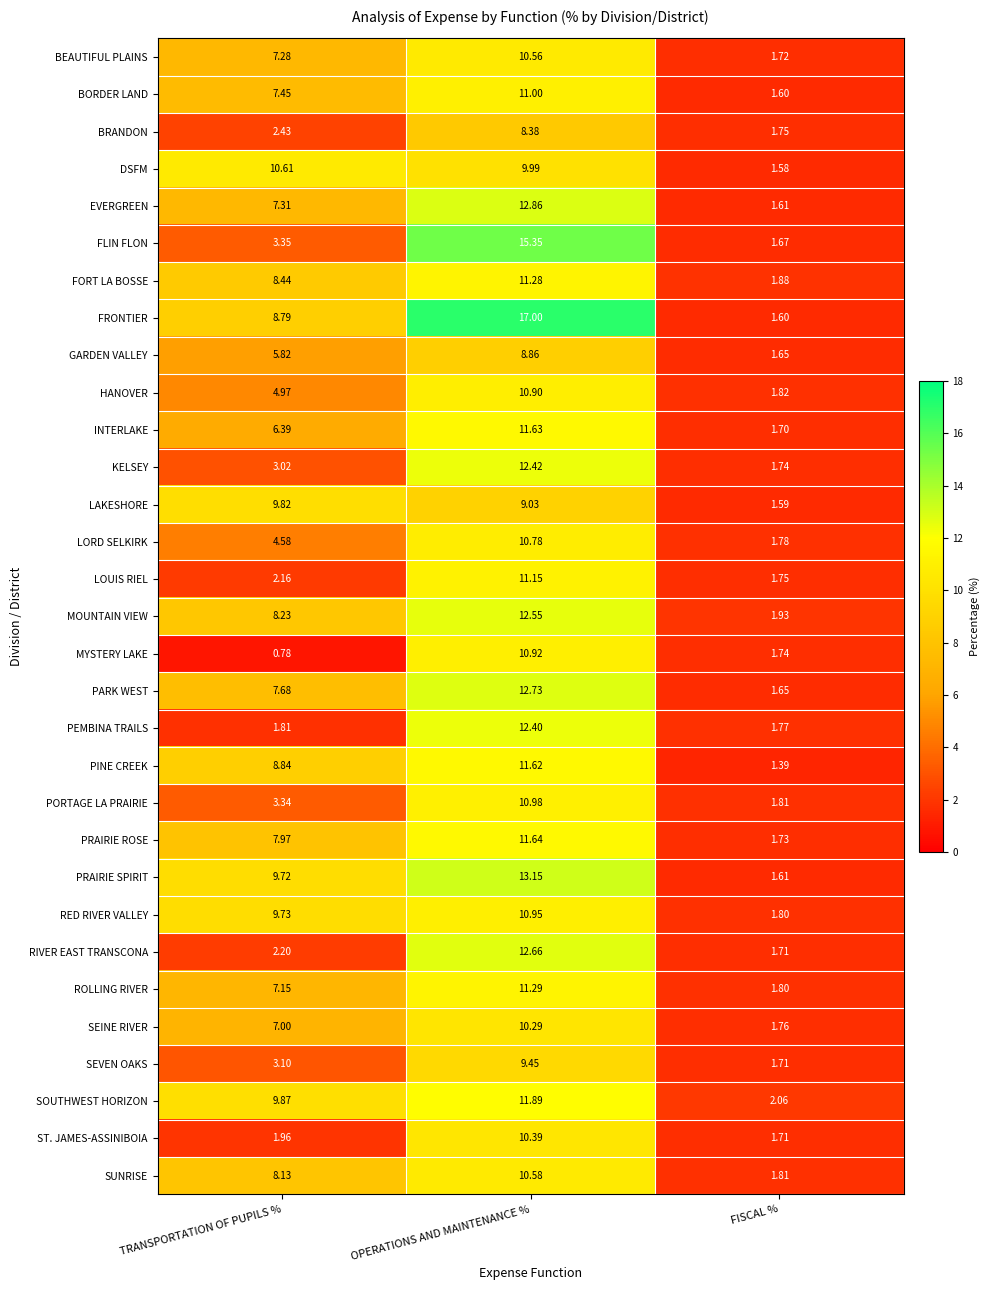

Which series has the largest total across all categories?

FRONTIER